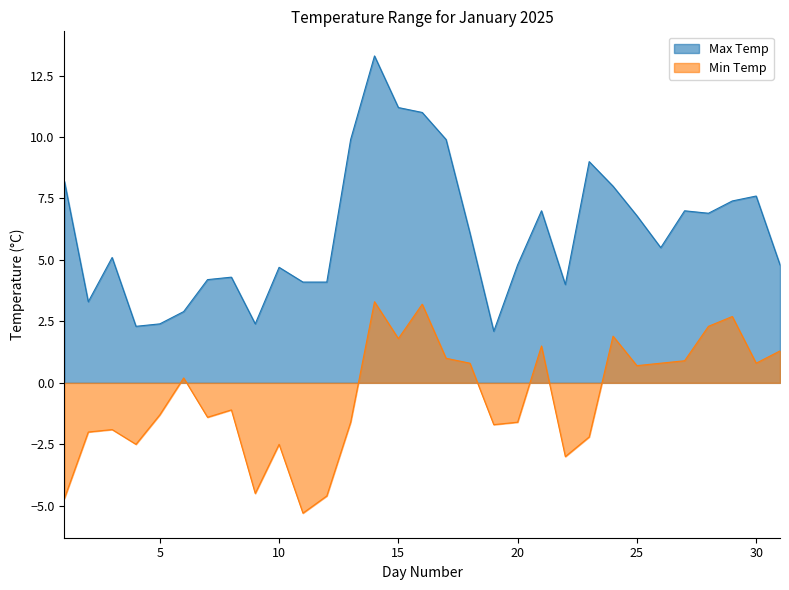

What is the sum of the Max Temp values at 7 and 14?

17.5